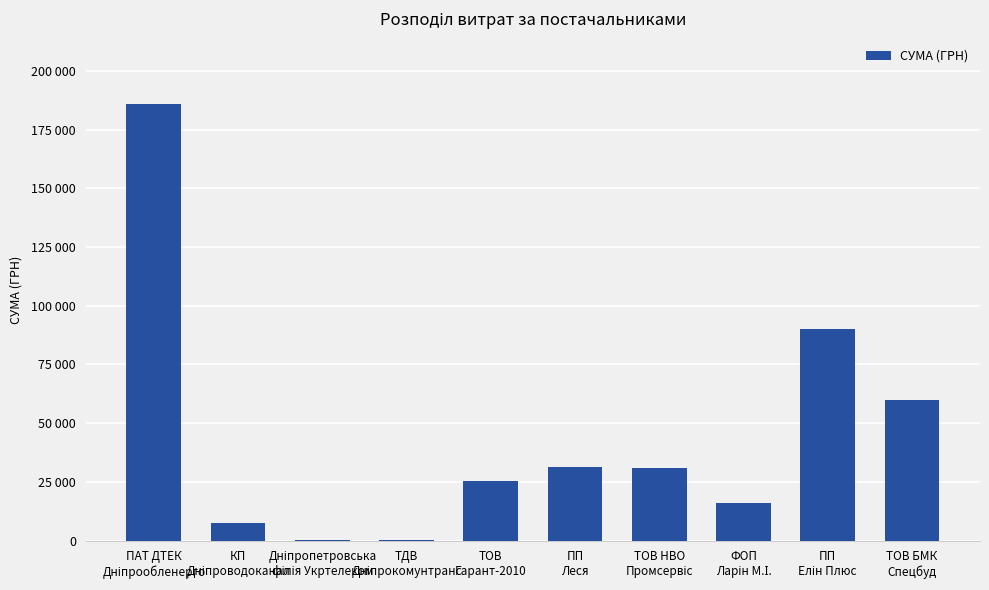

Are the bars horizontal?

No